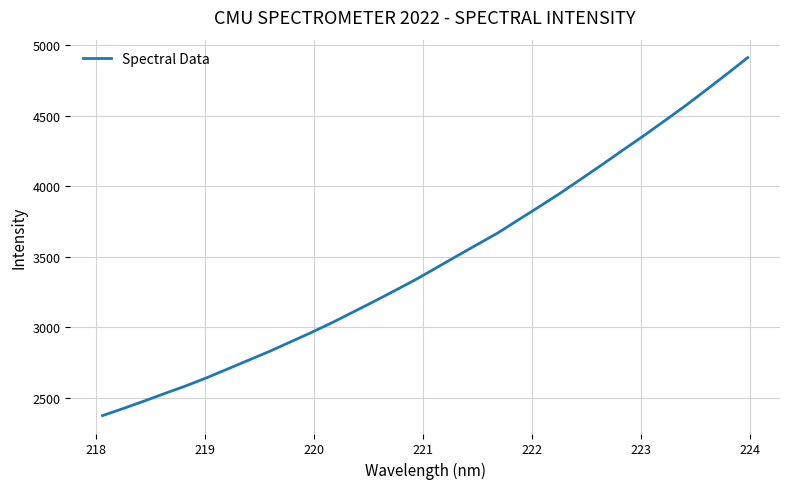

What is the difference between the maximum and minimum values?

2534.7